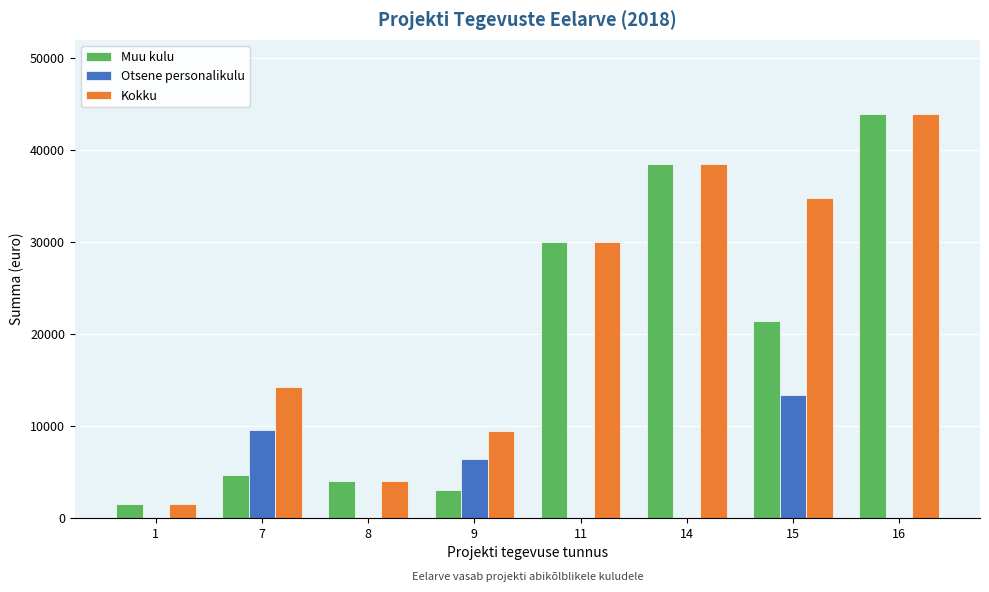

What is the difference between the Muu kulu values at 7 and 15?

16789.1